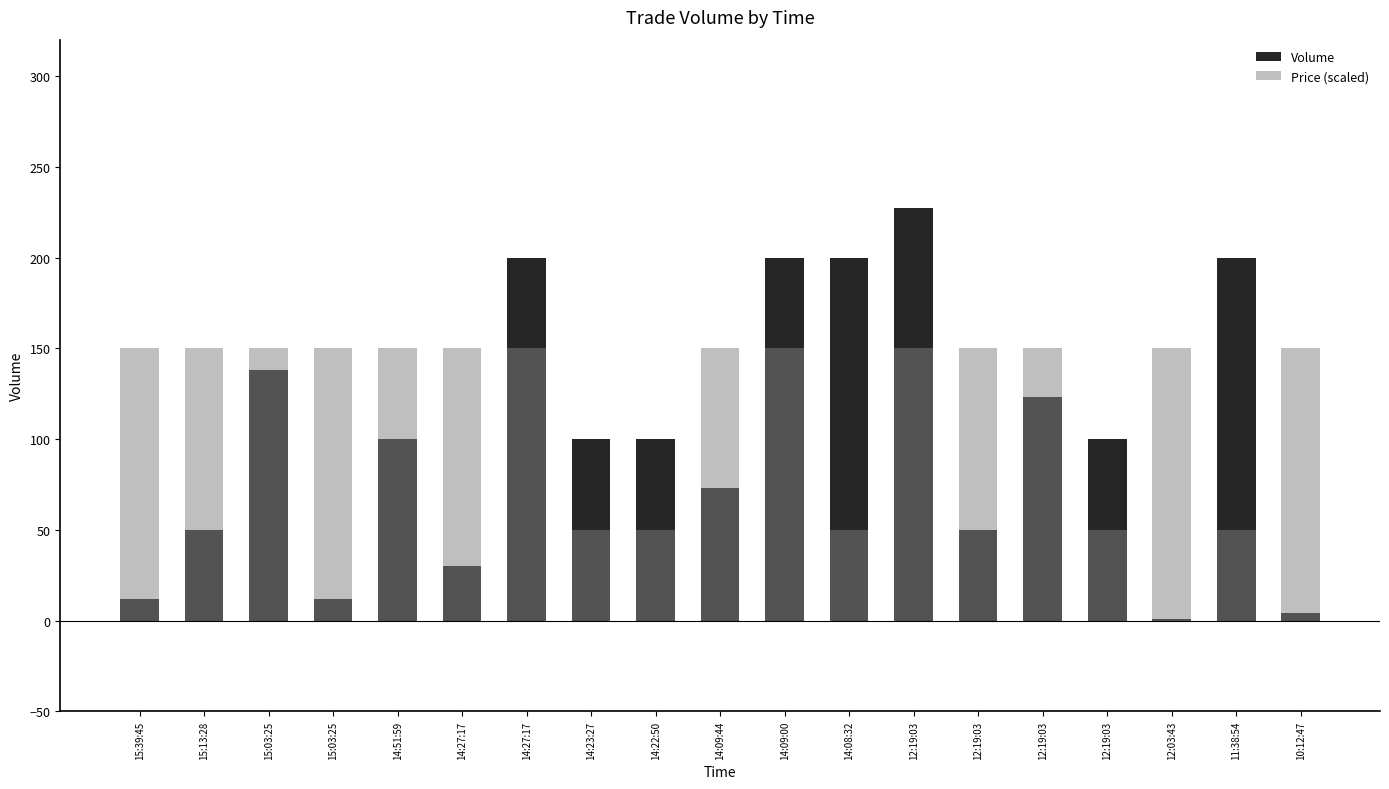

At how many categories does at least one series exceed 43?

19